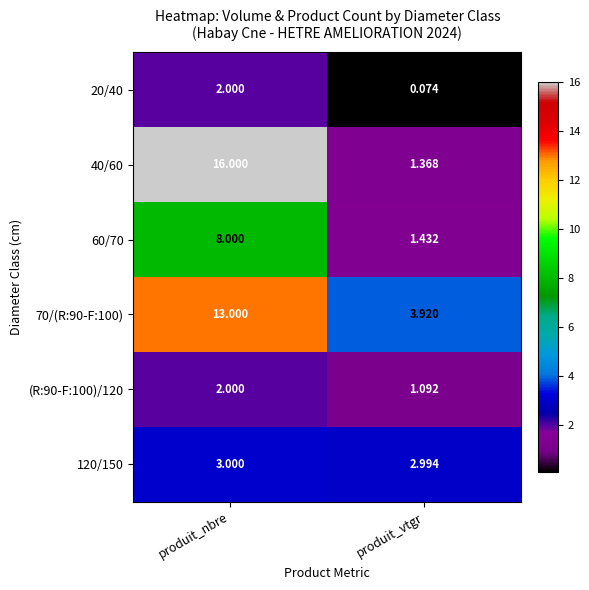

What is the total value across all series at produit_vtgr?

10.9